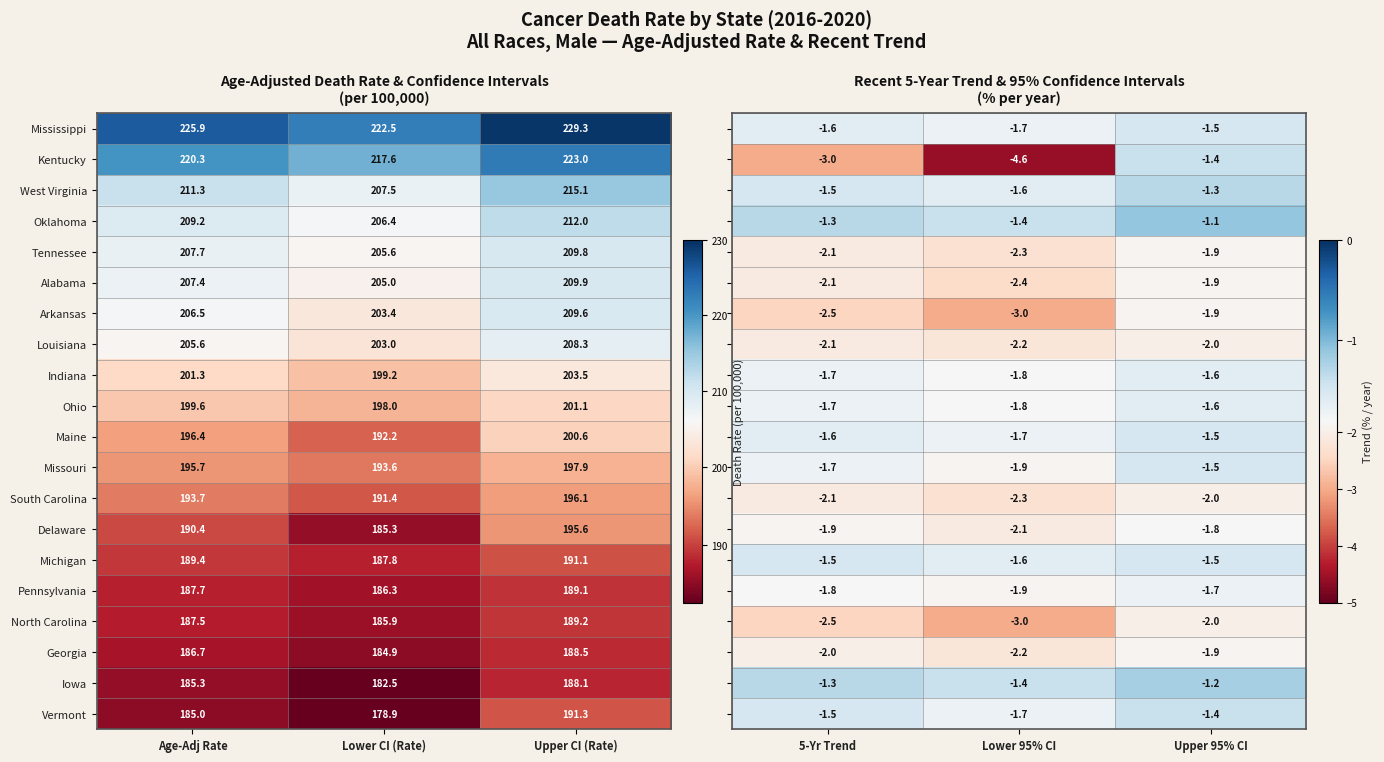

Rank the categories by Louisiana value from lowest to highest.

Lower CI (Rate), Age-Adj Rate, Upper CI (Rate)